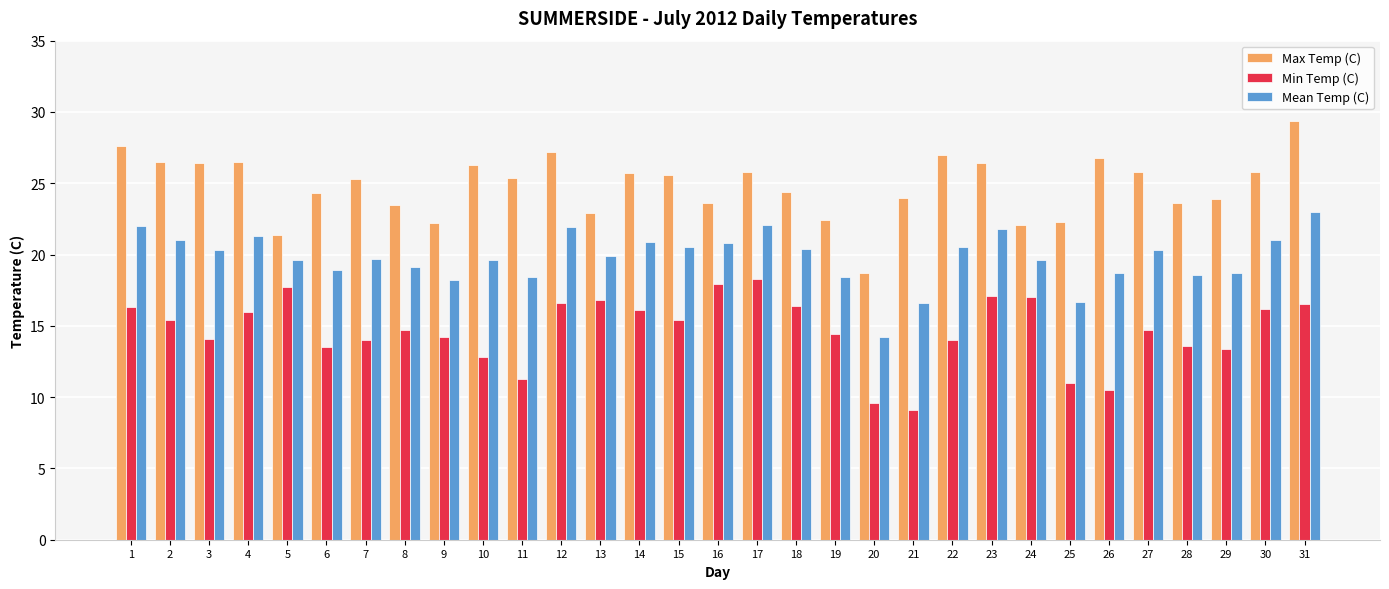

What value does the Min Temp (C) series have at 8?

14.7